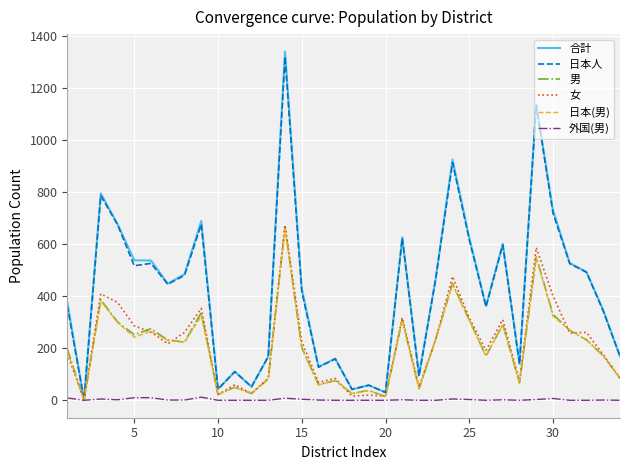

Which series has the largest range (max minus min)?

合計